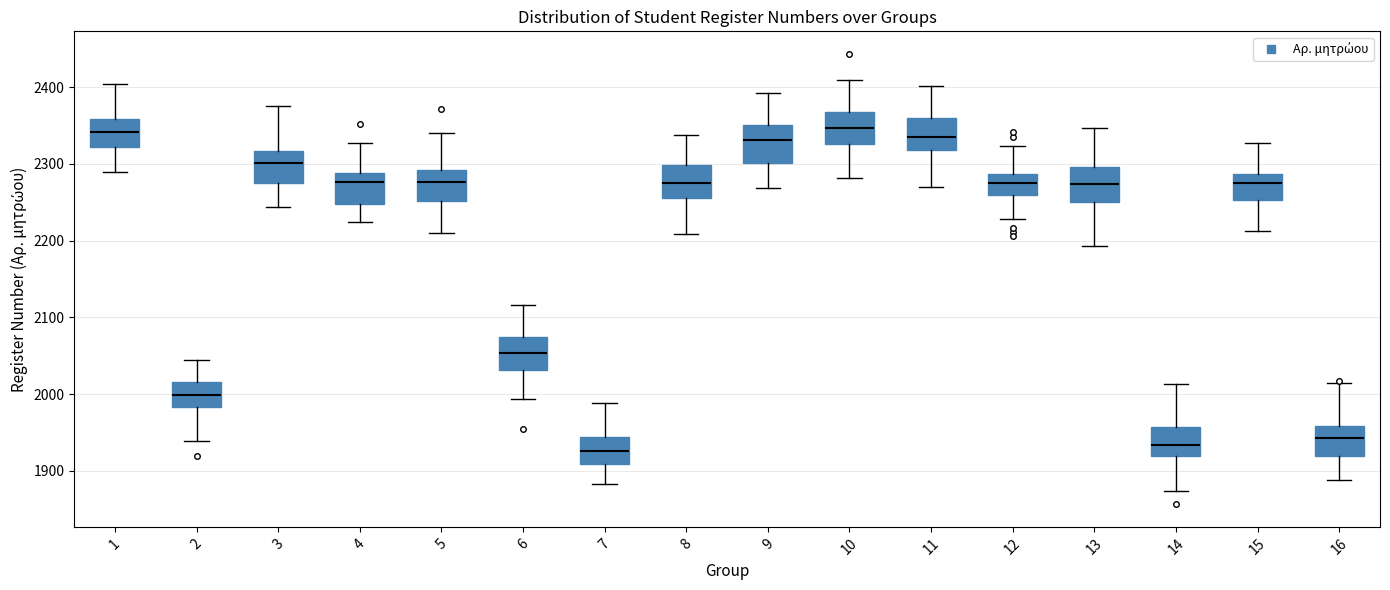

Where does the median line of the box at x = 14 sit on the y-axis? The values are not printed on the chart, so give them approximately, as read against the axis.

1930